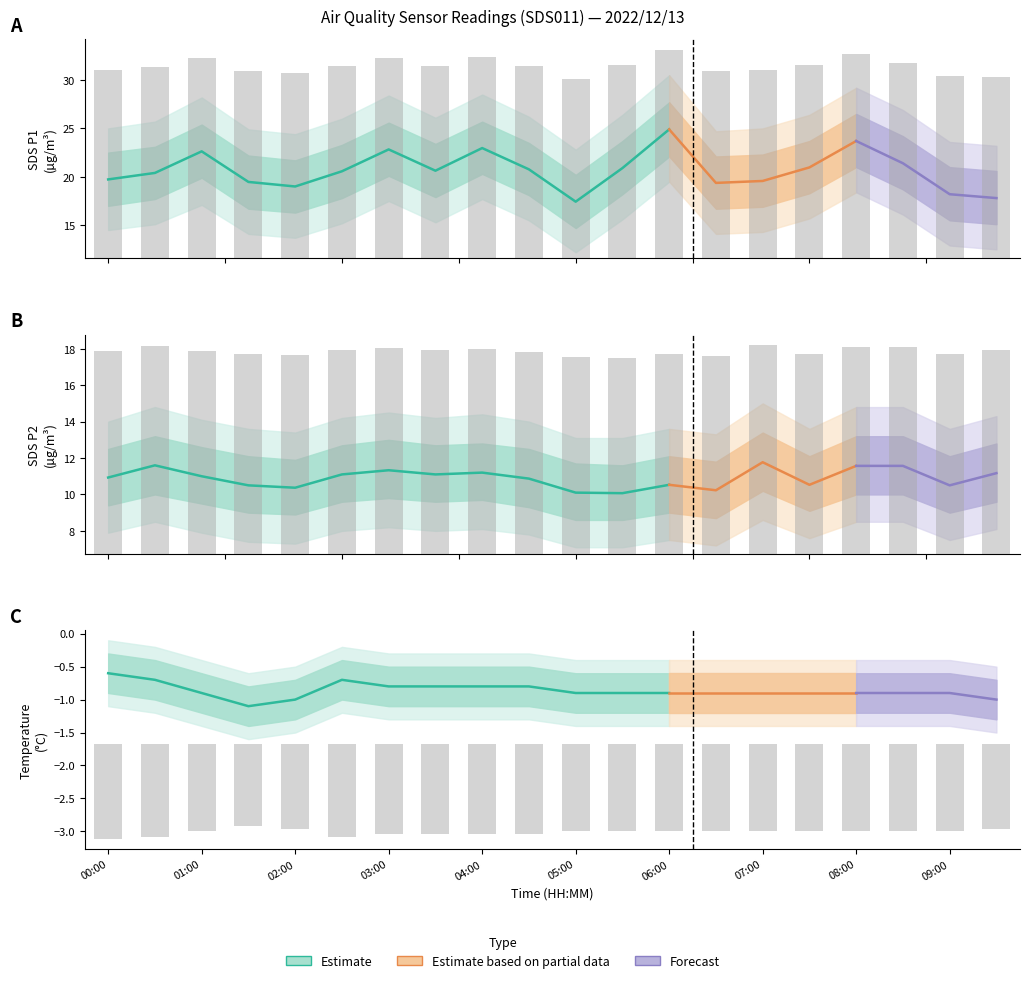

The value of SDS_P1 at 07:30 is 20.0. True or false?

True